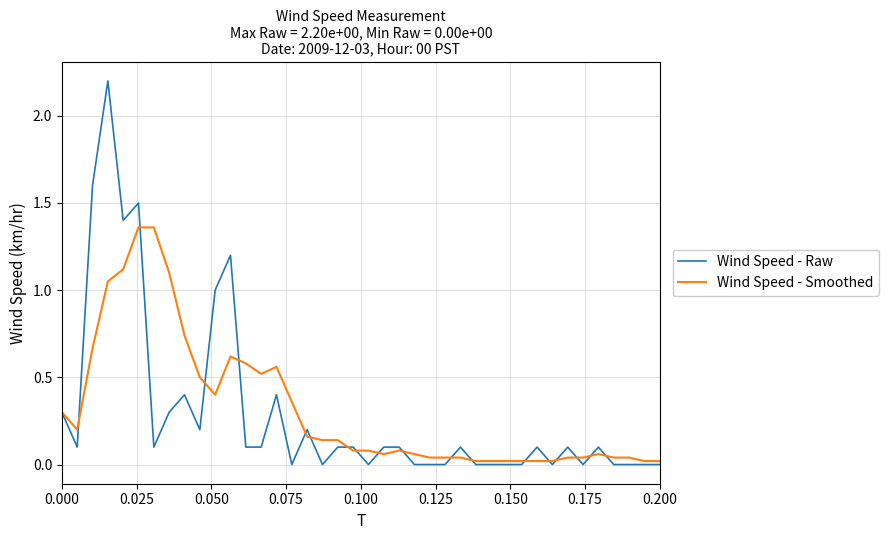

What are all the series names shown in the legend?

Wind Speed - Raw, Wind Speed - Smoothed